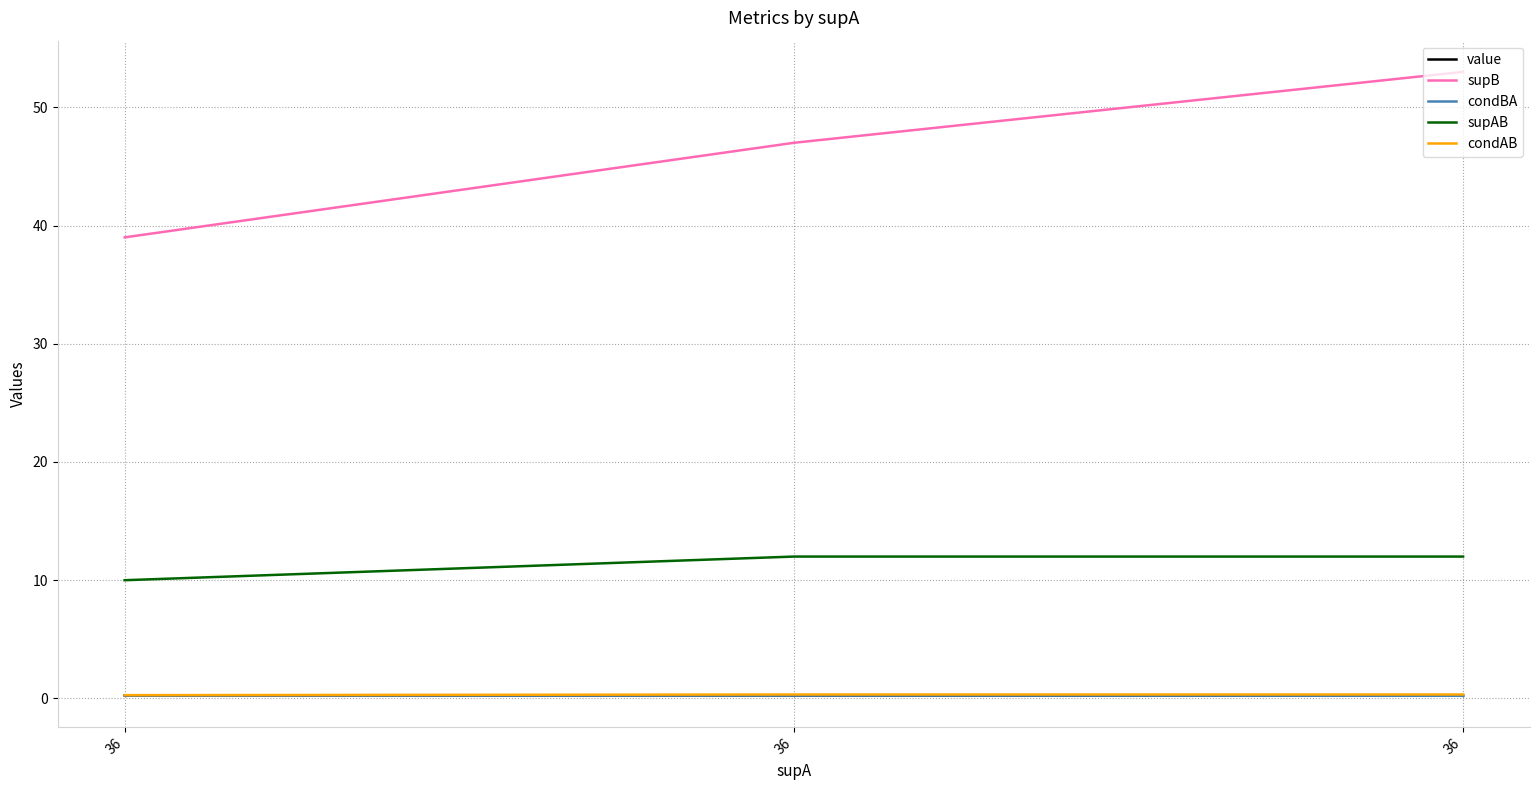

Which has a higher value, 36 or 36?

36